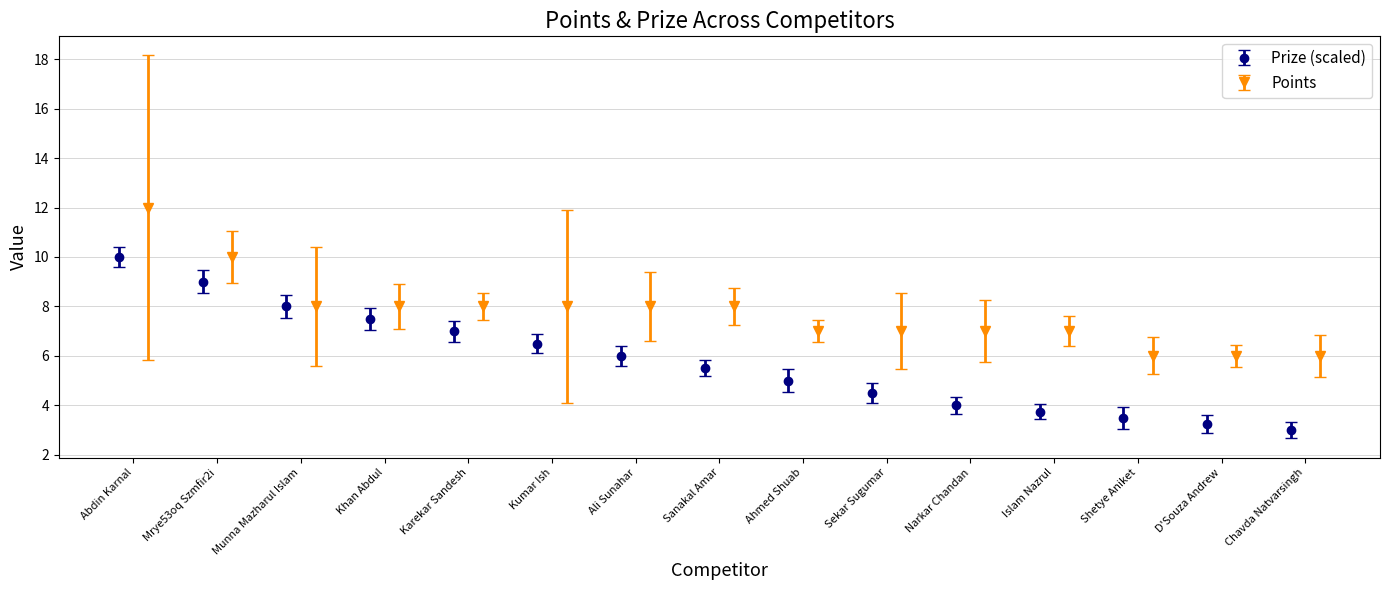

What is the highest value of the Prize (scaled) series?

10.0